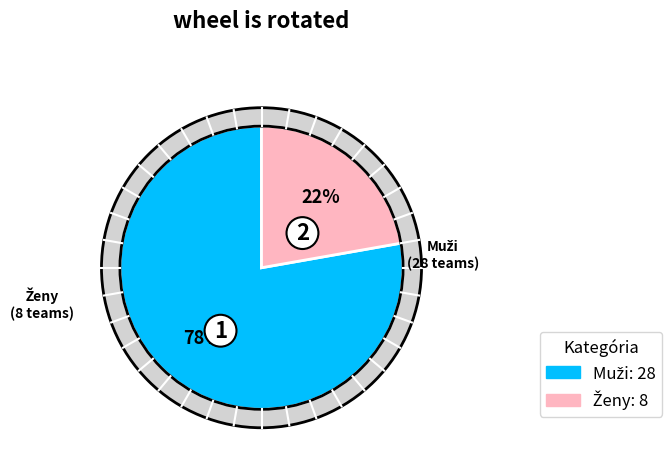

True or false: Muži accounts for 78% of the total.

True